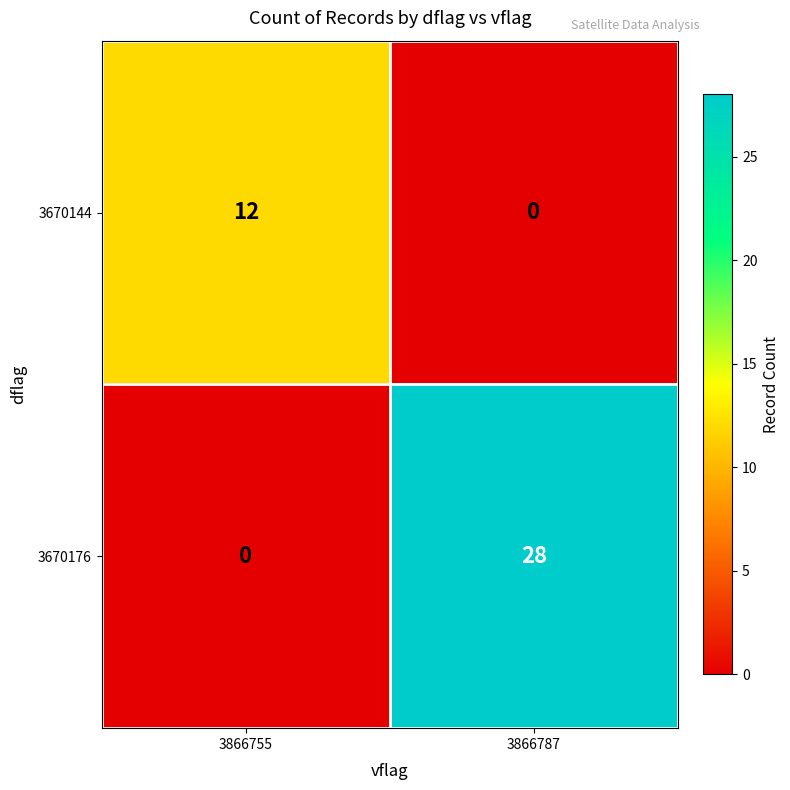

What is the sum of all 3670176 values?

28